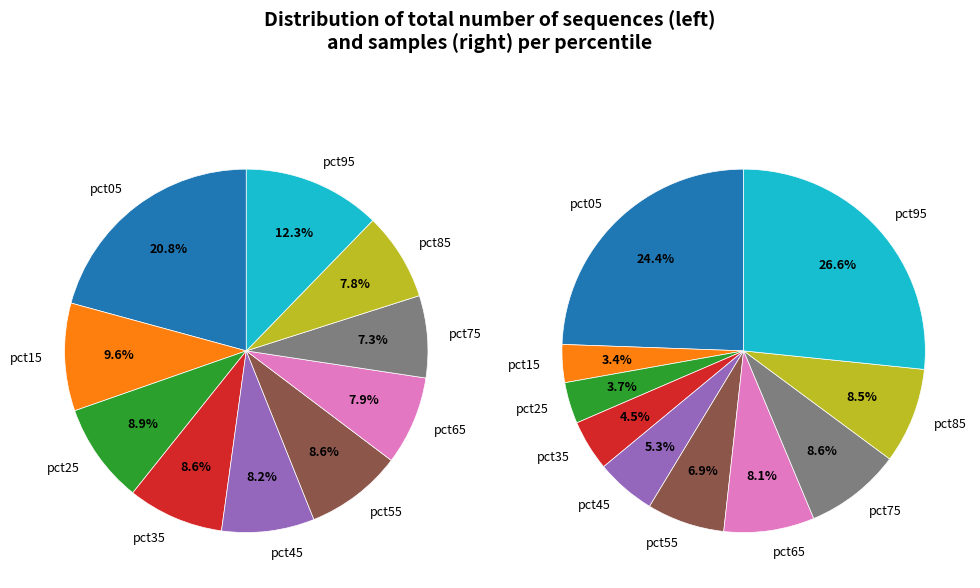

Between 8 and 7, which is larger?

8